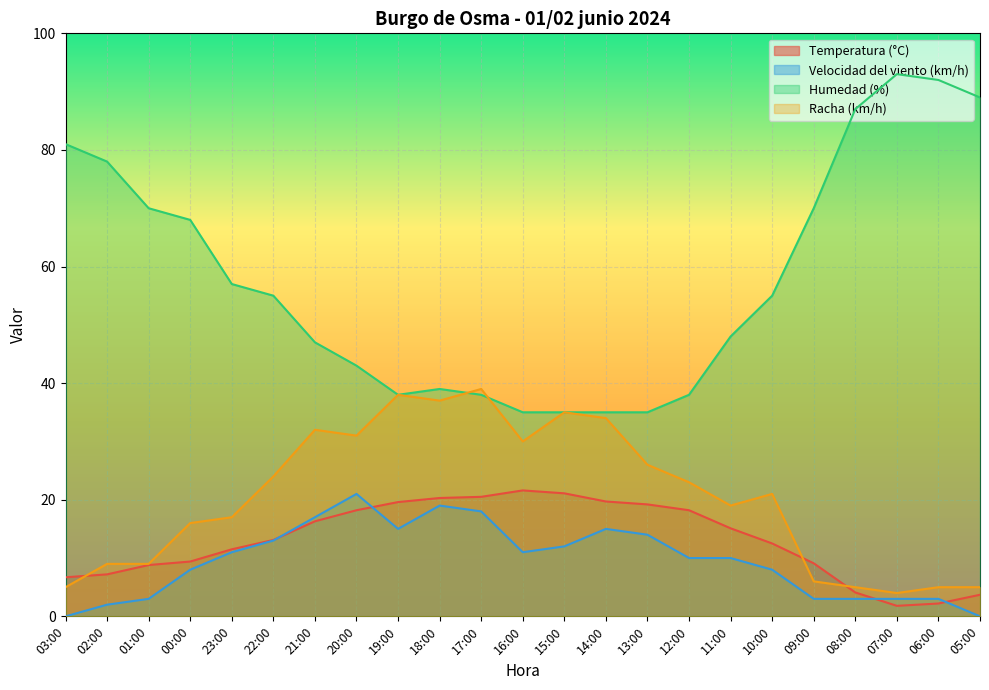

Where is the first local maximum for Velocidad del viento (km/h)?

20:00